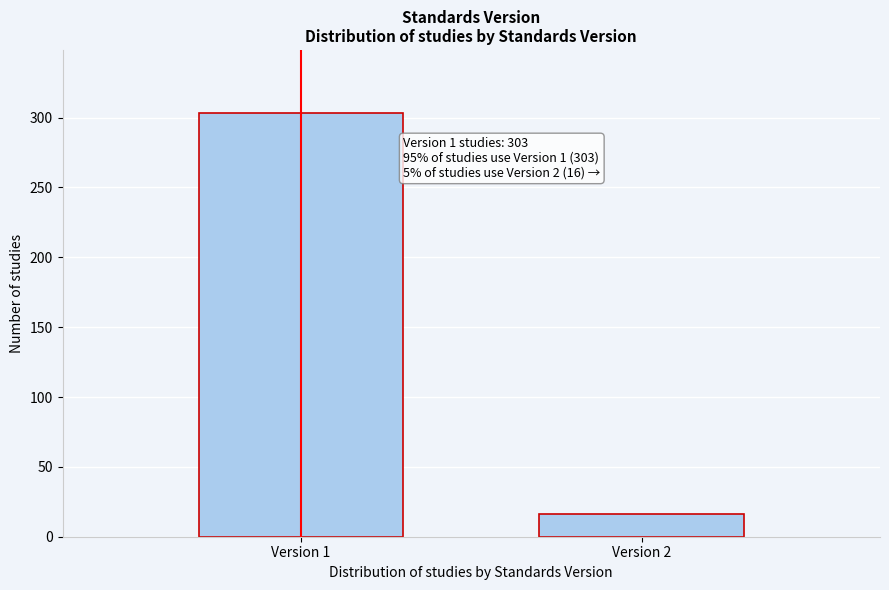

Reading left to right, list all the values displayed in this chart.

303	16